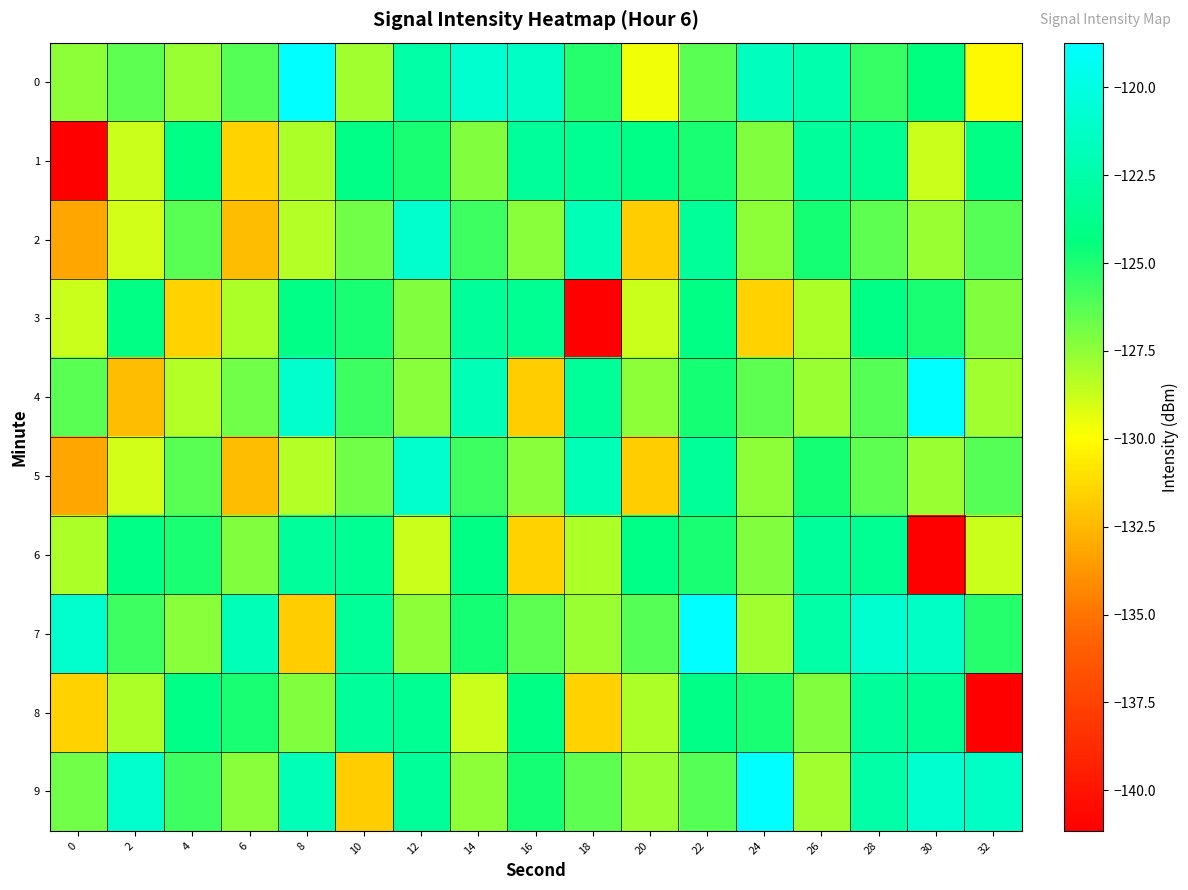

Between 10 and 12, which series saw the biggest shift?

9